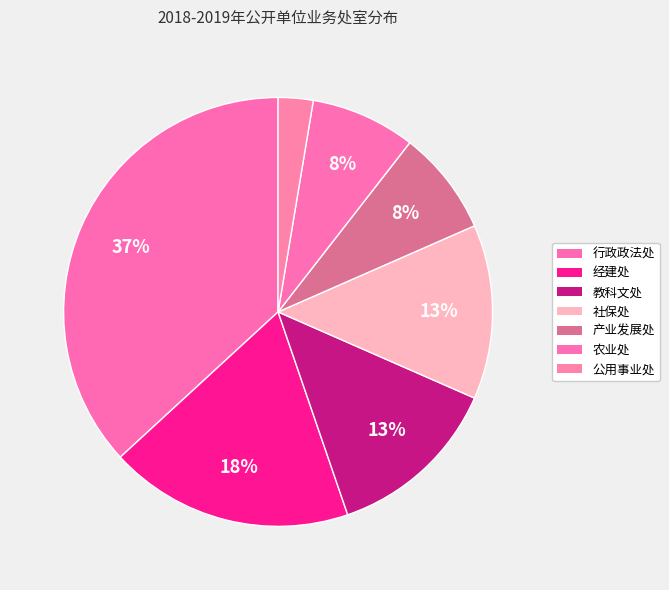

Does any single category account for the majority?

No